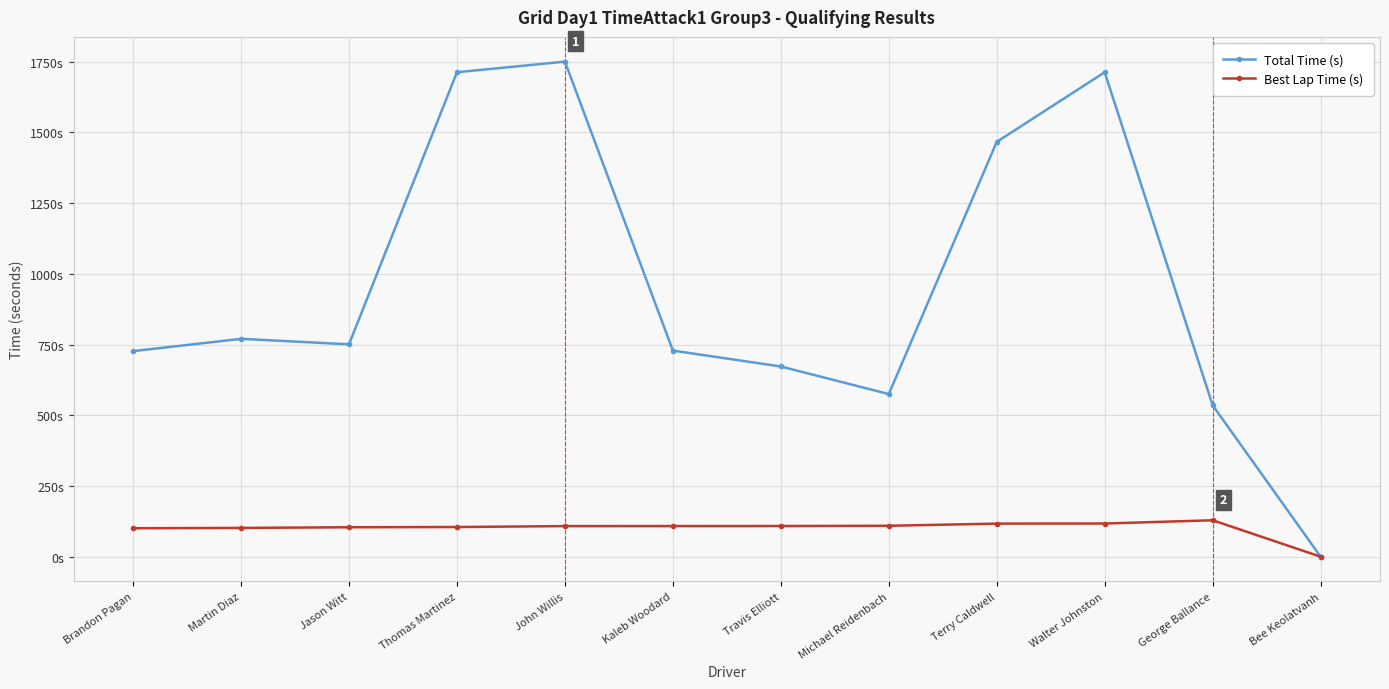

Does the chart have visible grid lines?

Yes